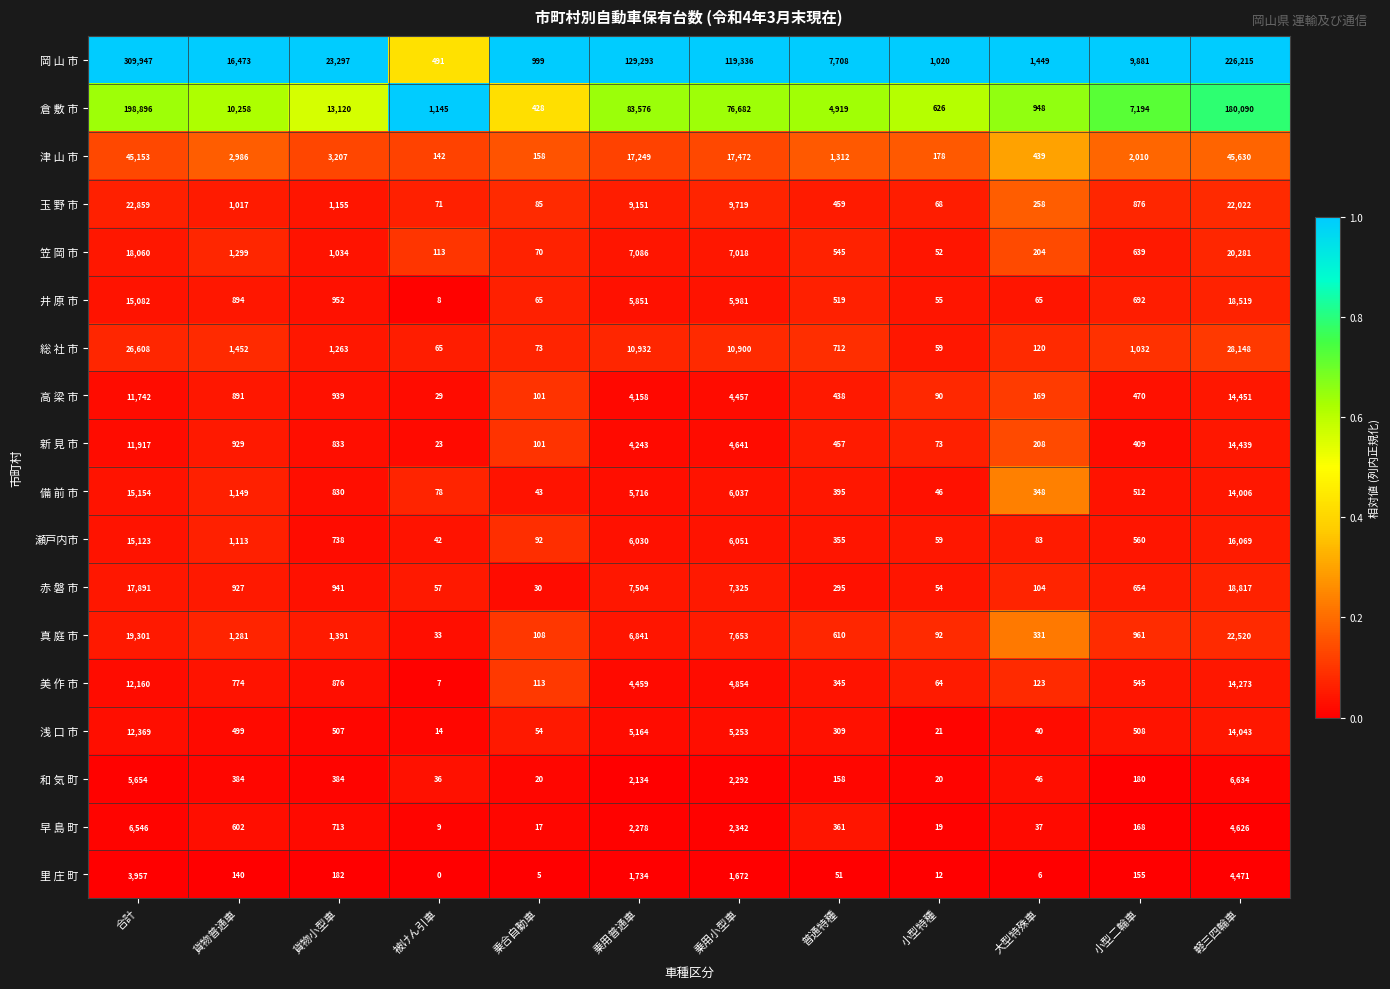

What is the maximum value shown in the chart?

309947